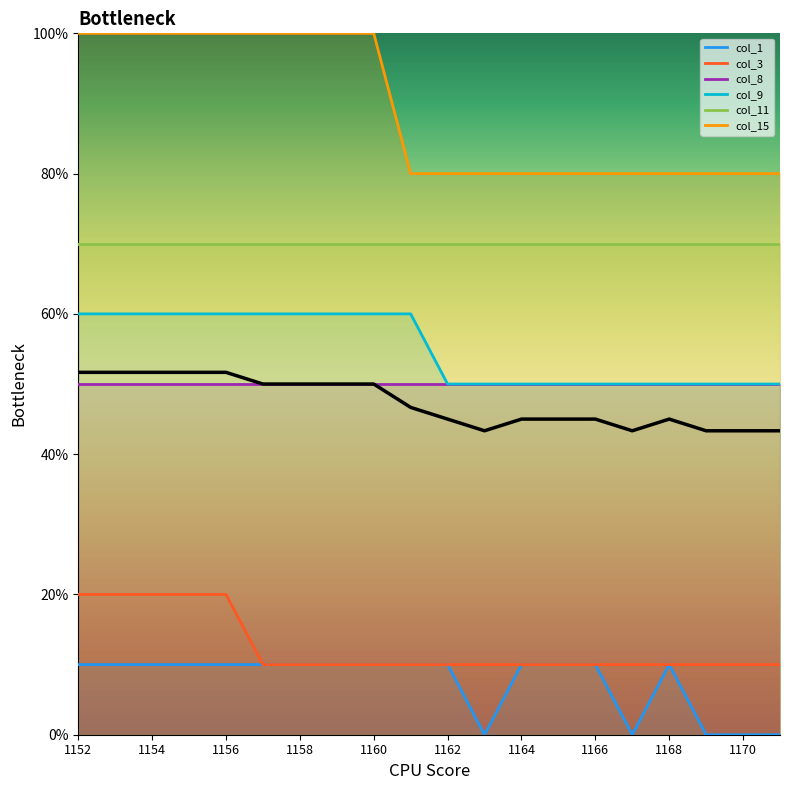

What is the label of the 1st point from the left?

1152